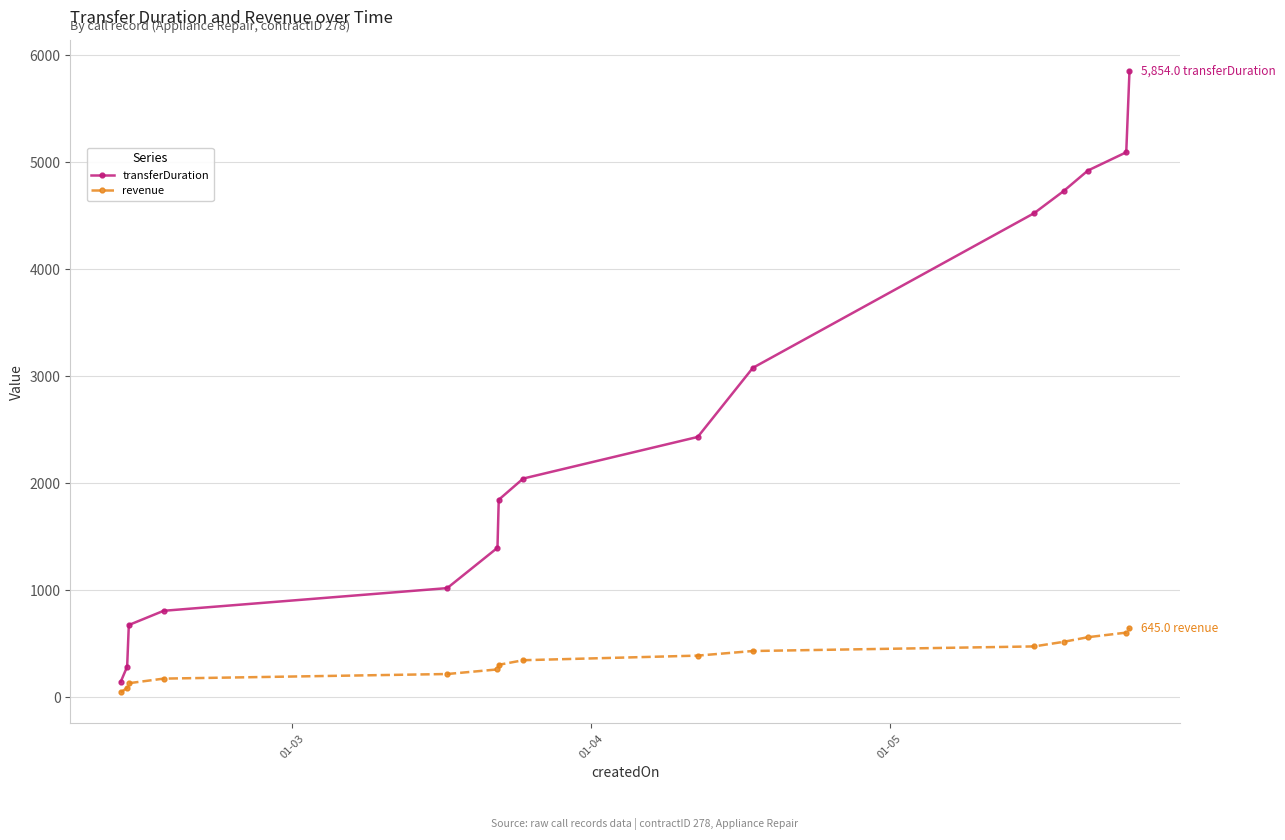

At how many categories does at least one series exceed 3237?

5